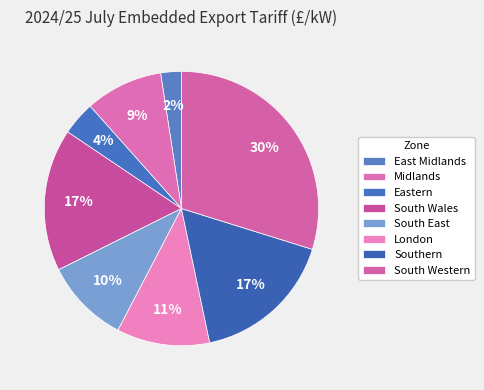

Which slice is the smallest?

East Midlands